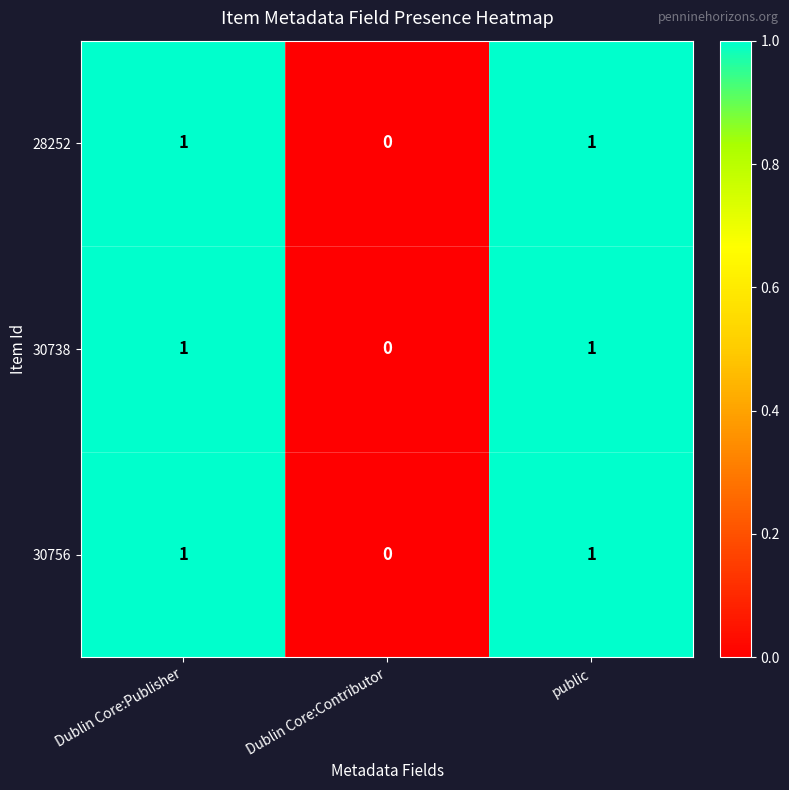

True or false: 30756 has a value of 1 at Dublin Core:Publisher.

True